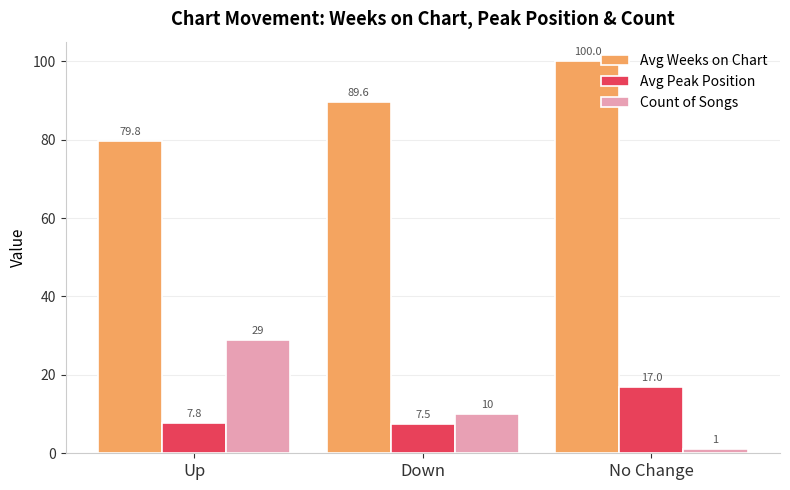

What position from the left is Up?

1